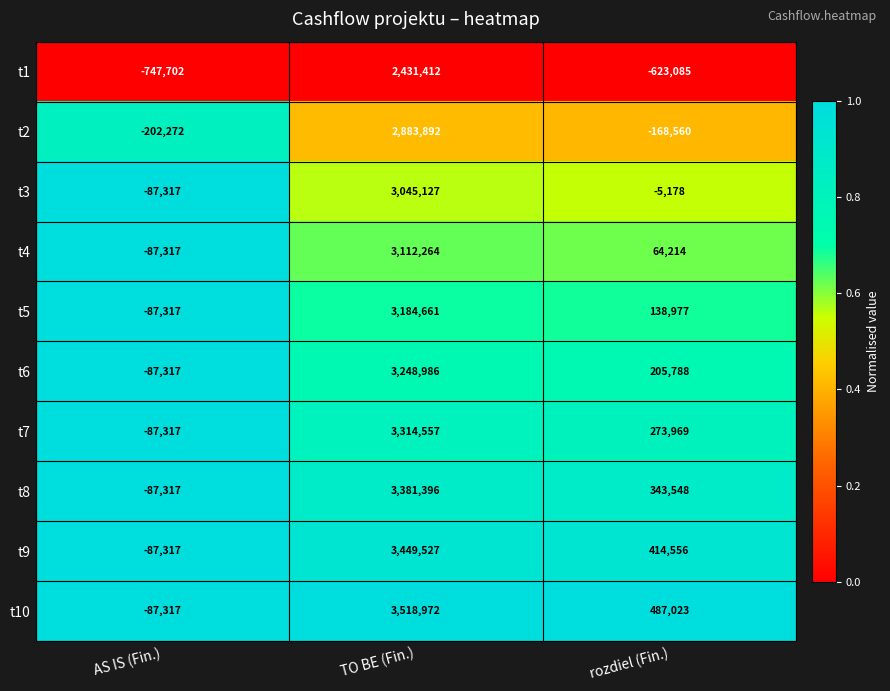

Is it true that t4 equals 99945 at rozdiel (Fin.)?

False